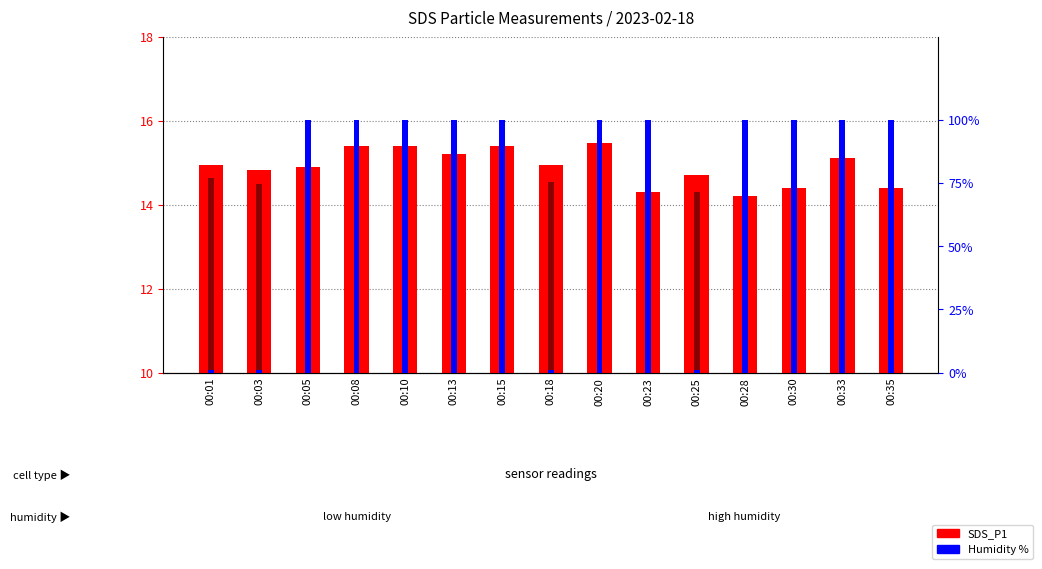

Which series has the largest total across all categories?

Humidity %